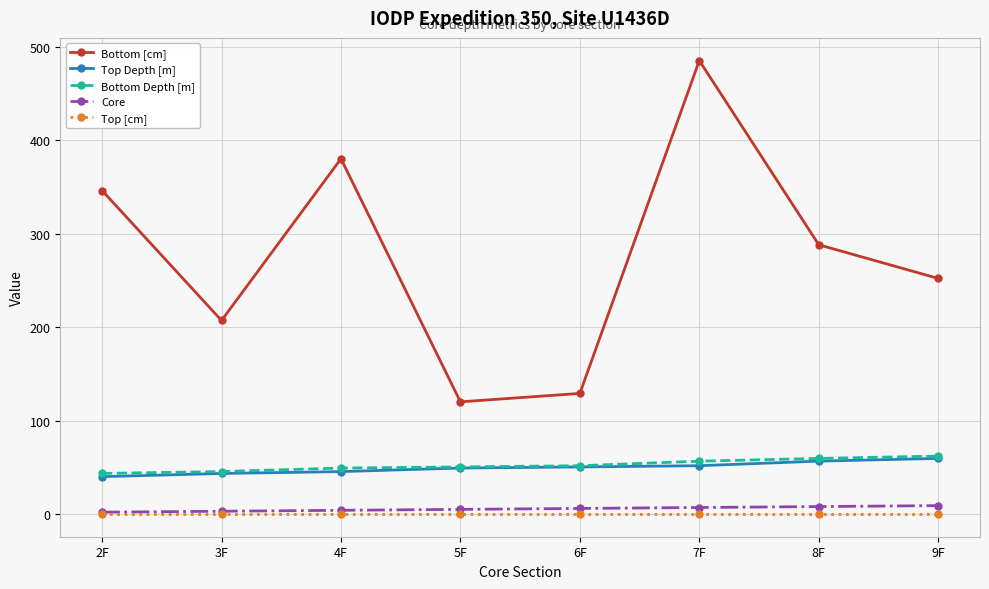

What is the label of the 4th point from the right?

6F